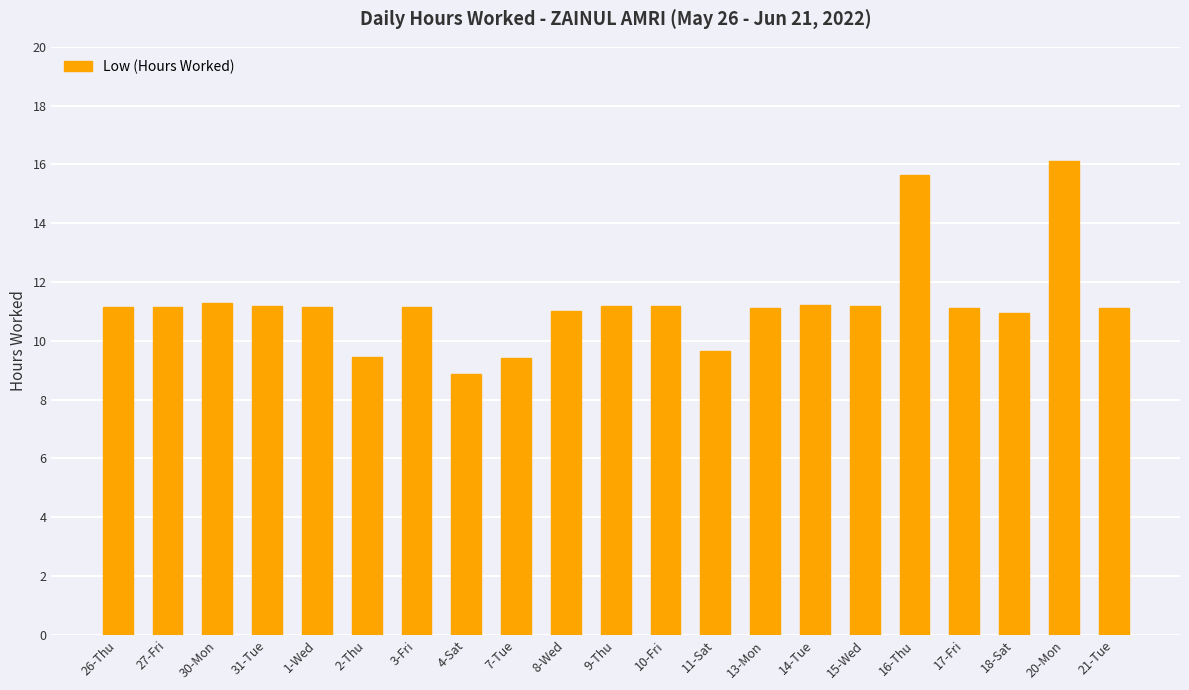

What is the ratio of the value at 13-Mon to the value at 26-Thu?

1.0